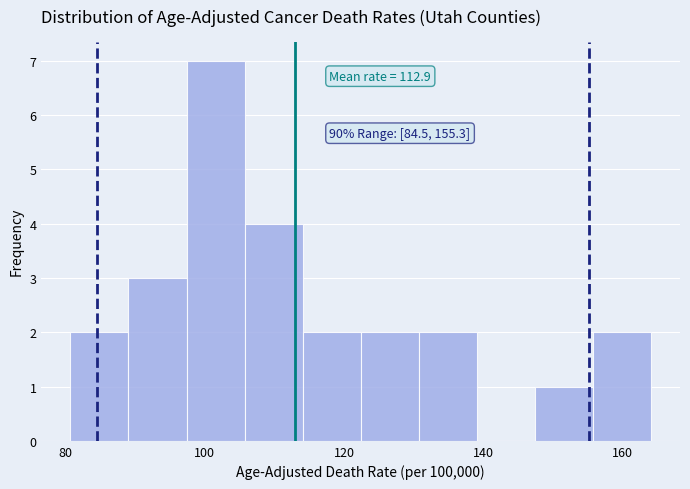

Which range on the x-axis has the tallest bar?

98 to 106